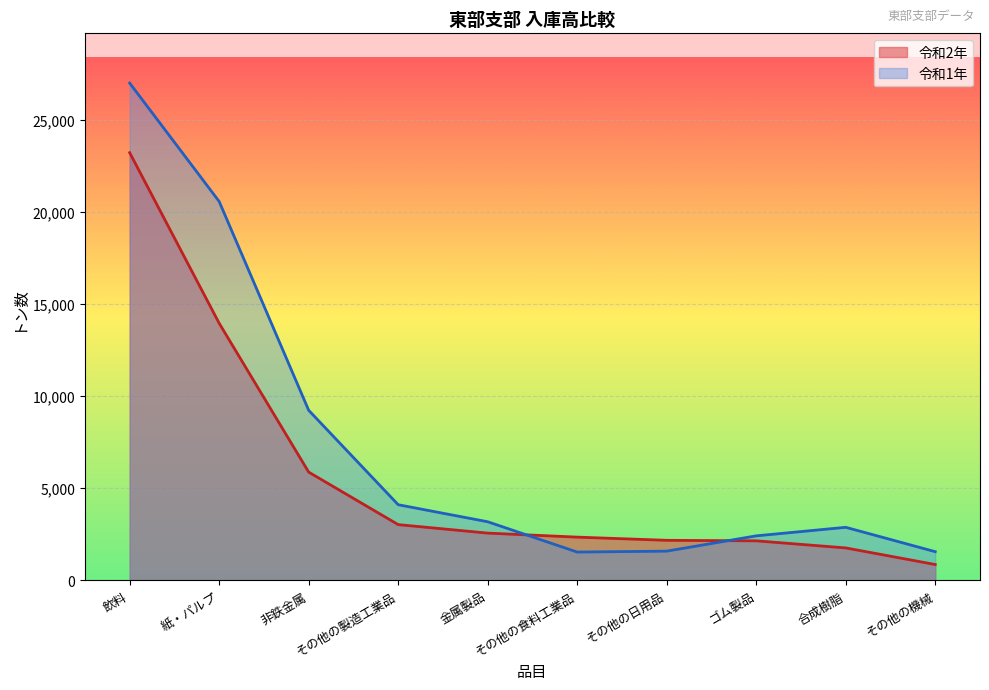

How many values in the 令和1年 series are below 3173?

5